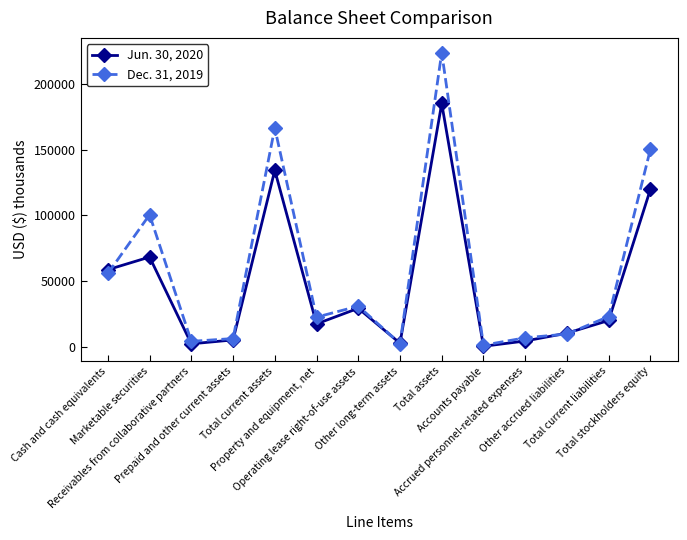

Does the chart have visible grid lines?

No